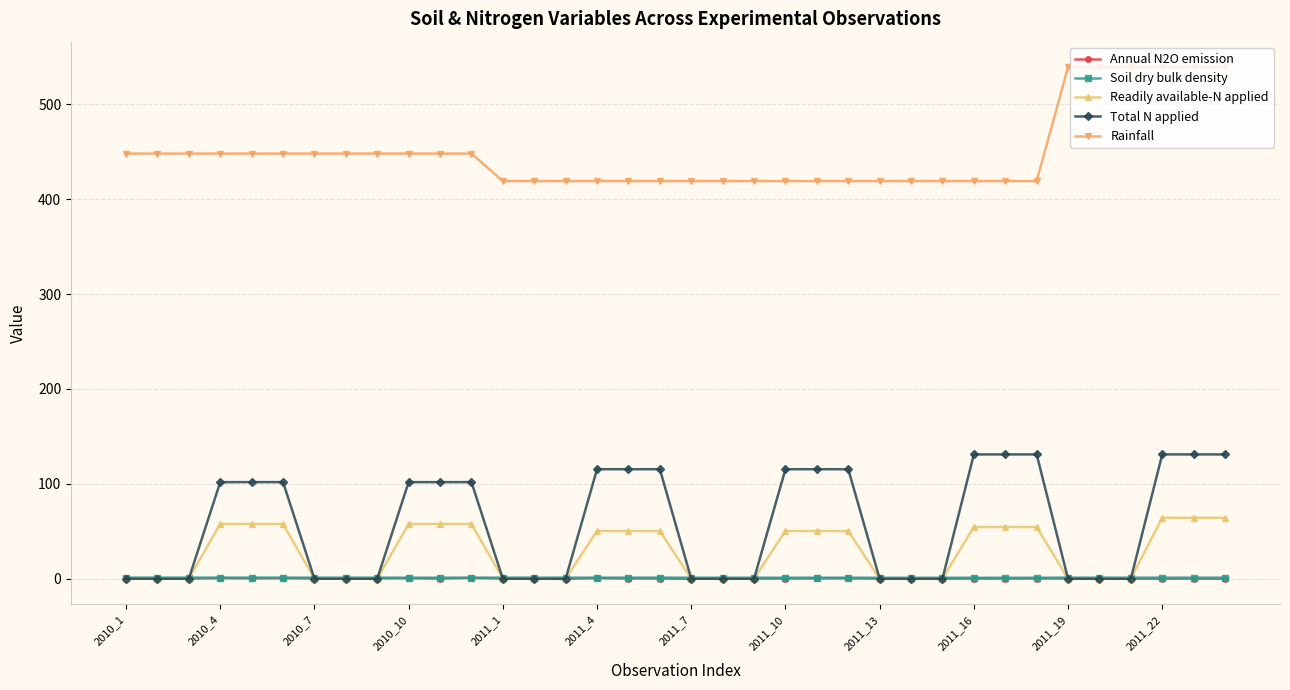

Which series has the largest range (max minus min)?

Total N applied